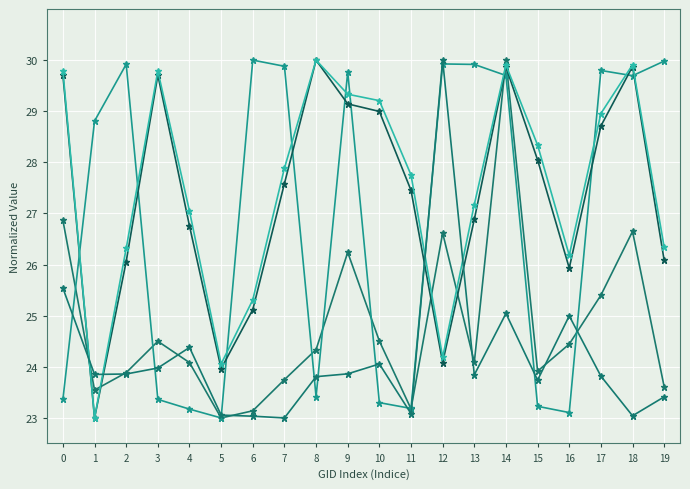

How many distinct data groups are displayed?

5